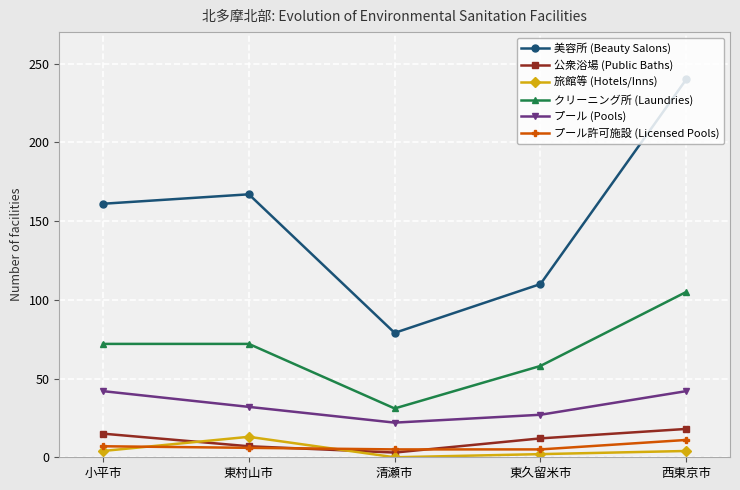

Which series has the largest range (max minus min)?

美容所 (Beauty Salons)